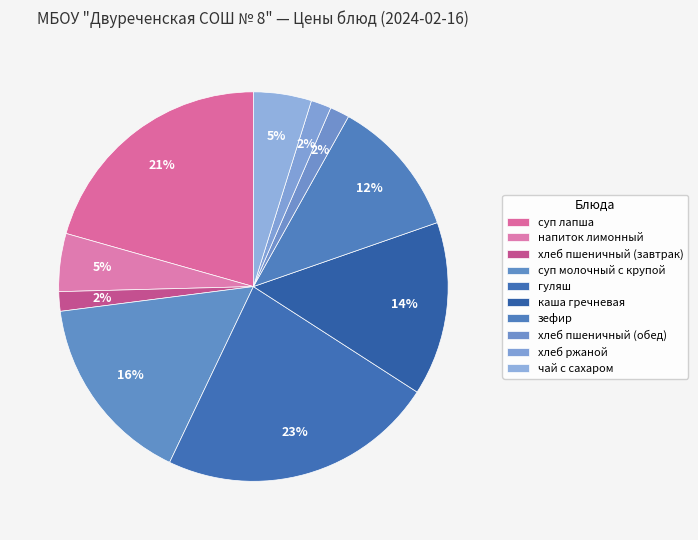

To the nearest percent, what percentage of the pie is суп молочный с крупой?

16%